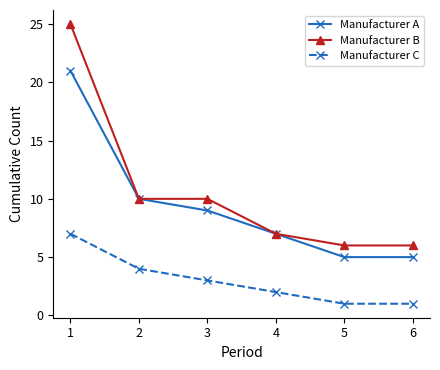

At which label does Manufacturer B first exceed 10?

1